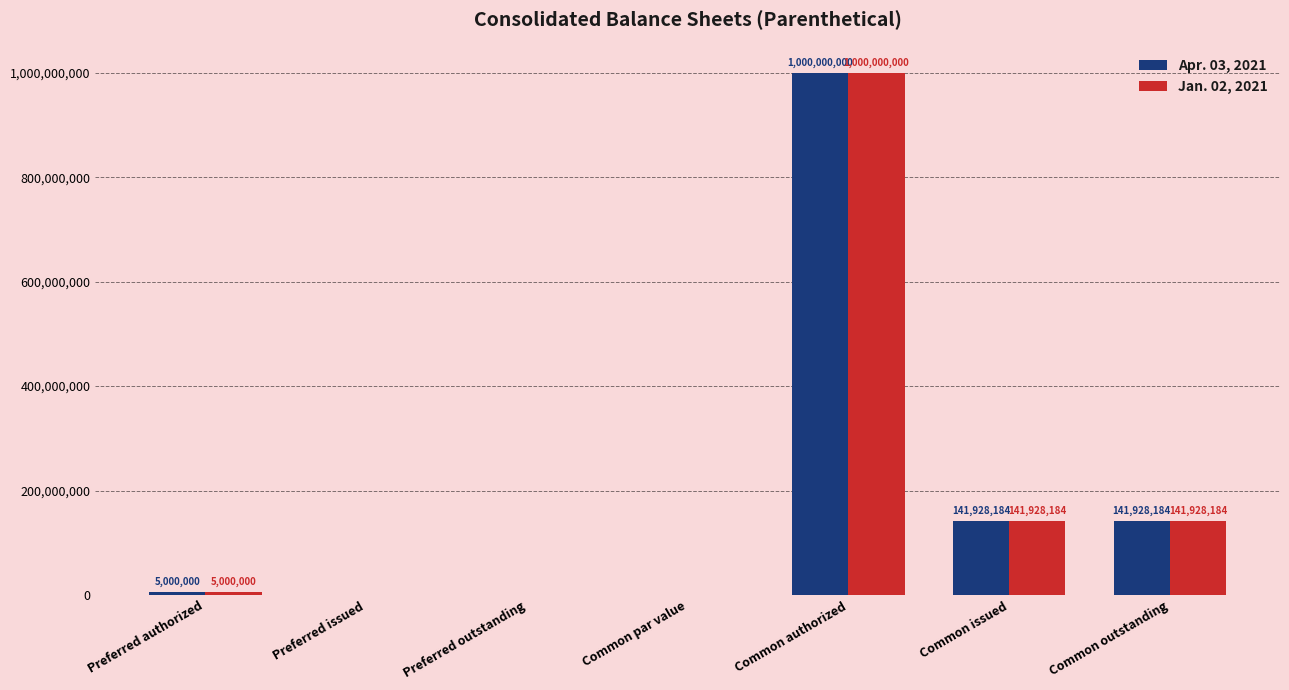

Reading left to right, transcribe all the data shown in this chart.

Apr. 03, 2021: 5000000	0	0	0	1000000000	141928184	141928184
Jan. 02, 2021: 5000000	0	0	0	1000000000	141928184	141928184